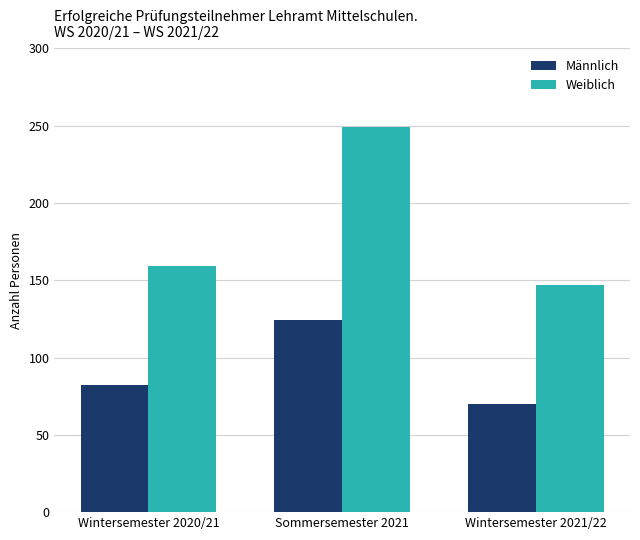

Is it true that Weiblich equals 147 at Wintersemester 2021/22?

True